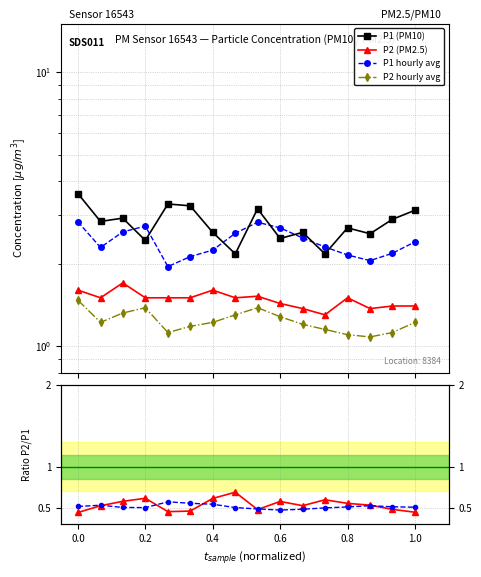

True or false: P2/P1 ratio has more than 0 points higher than both neighbors.

True